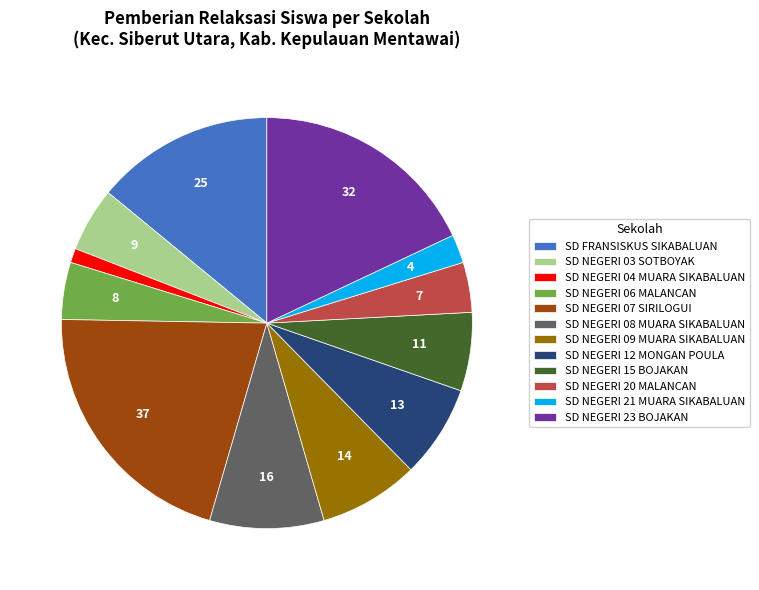

What is the smallest slice in the pie chart?

SD NEGERI 04 MUARA SIKABALUAN